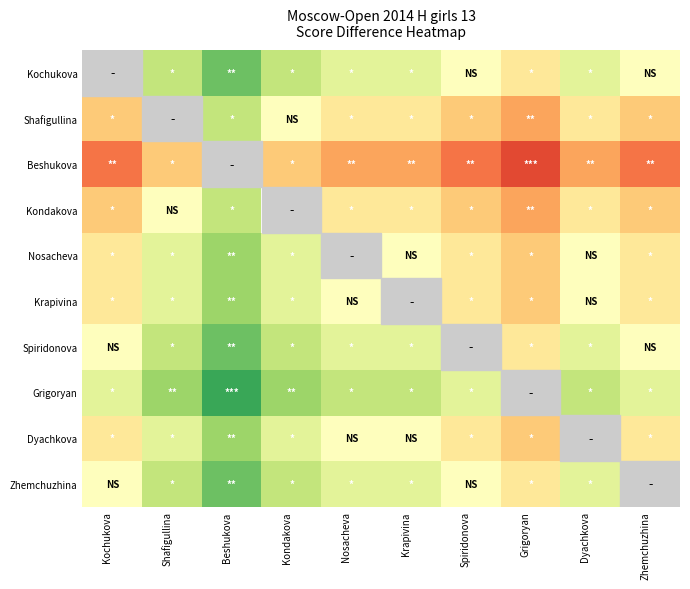

How many series are shown in this chart?

10